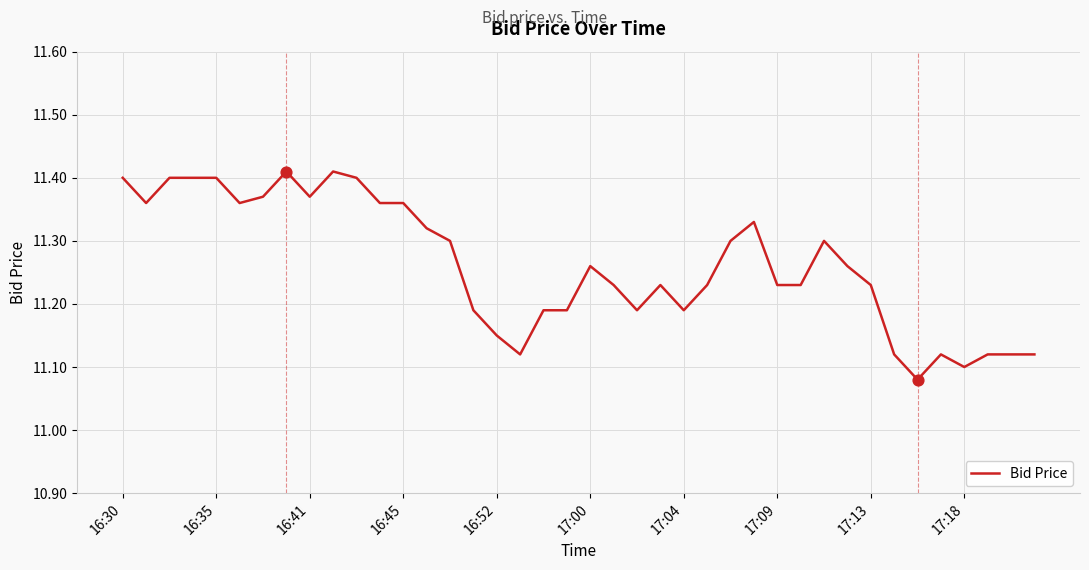

What is the difference between the maximum and minimum values?

0.3